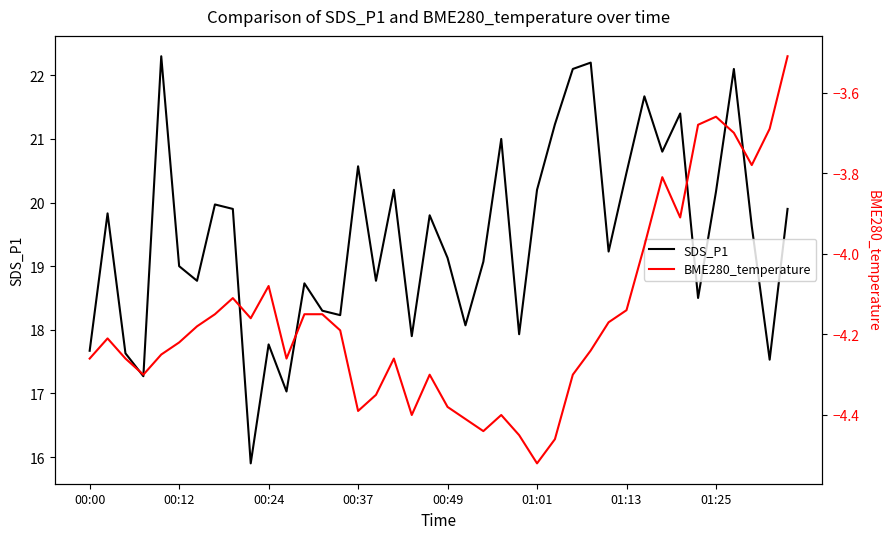

At which category is the sum across all series the highest?

36